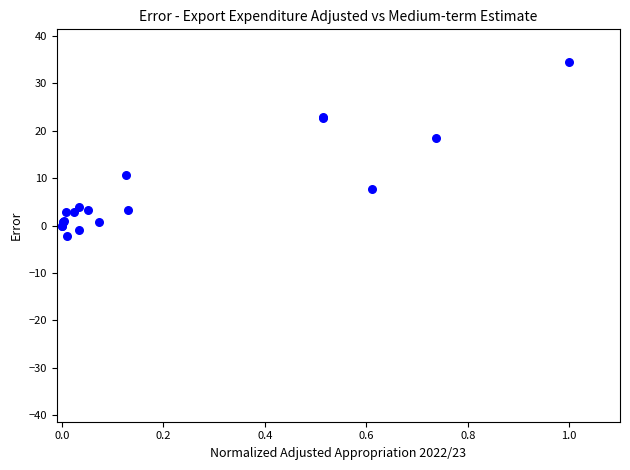

What Y value in the scatter plot is closest to 16?

18.4